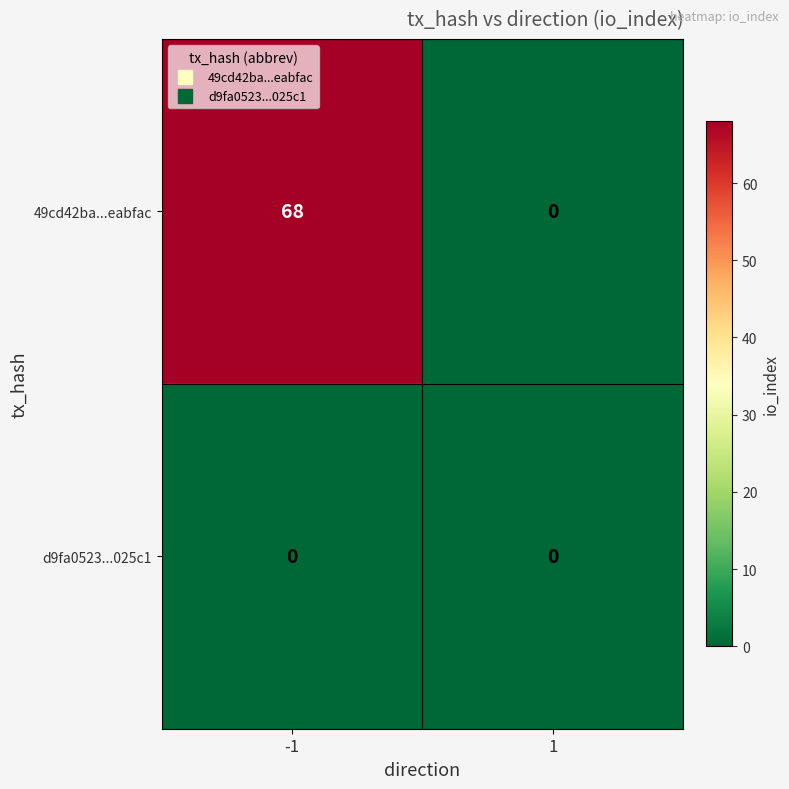

Which series has the widest spread of values?

49cd42ba...eabfac